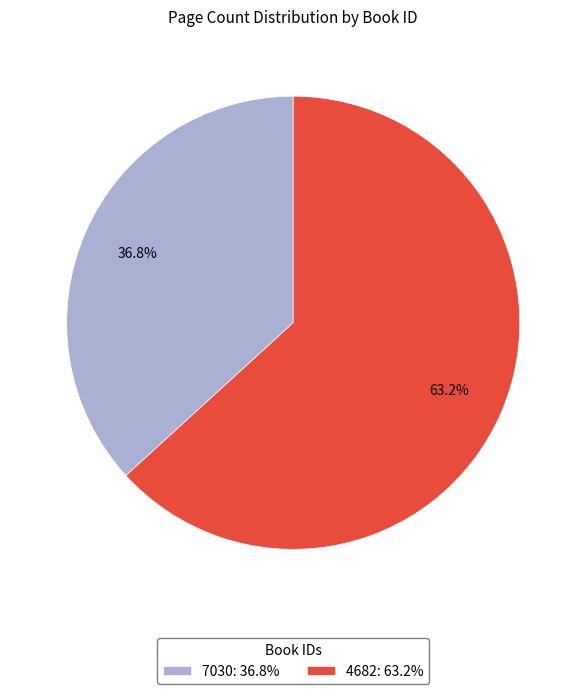

Which category accounts for the majority?

4682